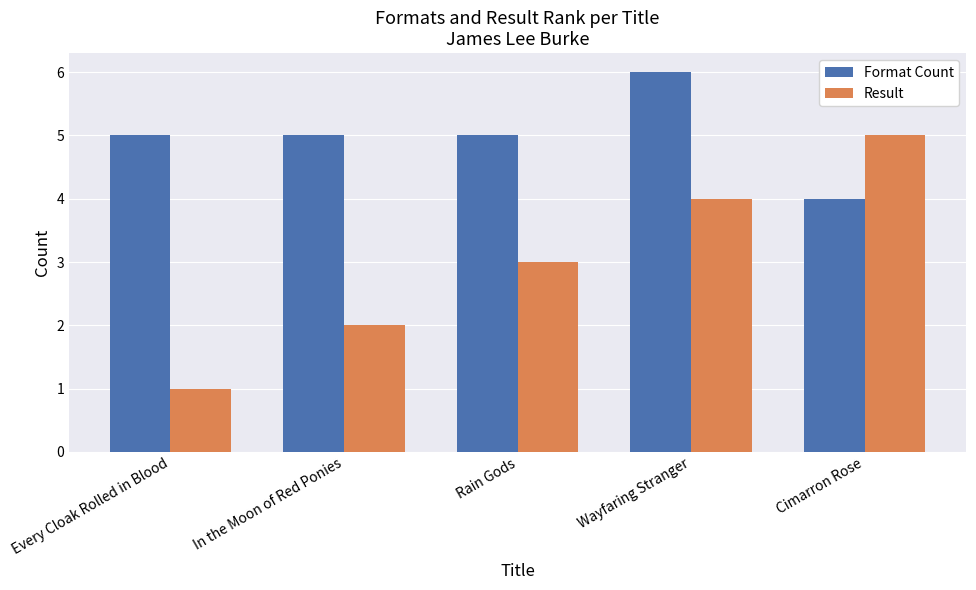

Count the Format Count values in the range 5 to 6.

4